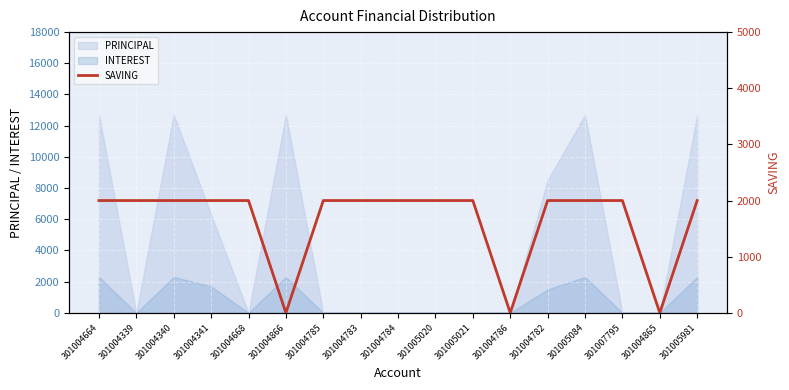

List the labels in order of value, largest first.

301004664, 301004339, 301004340, 301004341, 301004668, 301004785, 301004783, 301004784, 301005020, 301005021, 301004782, 301005084, 301007795, 301005981, 301004866, 301004786, 301004865